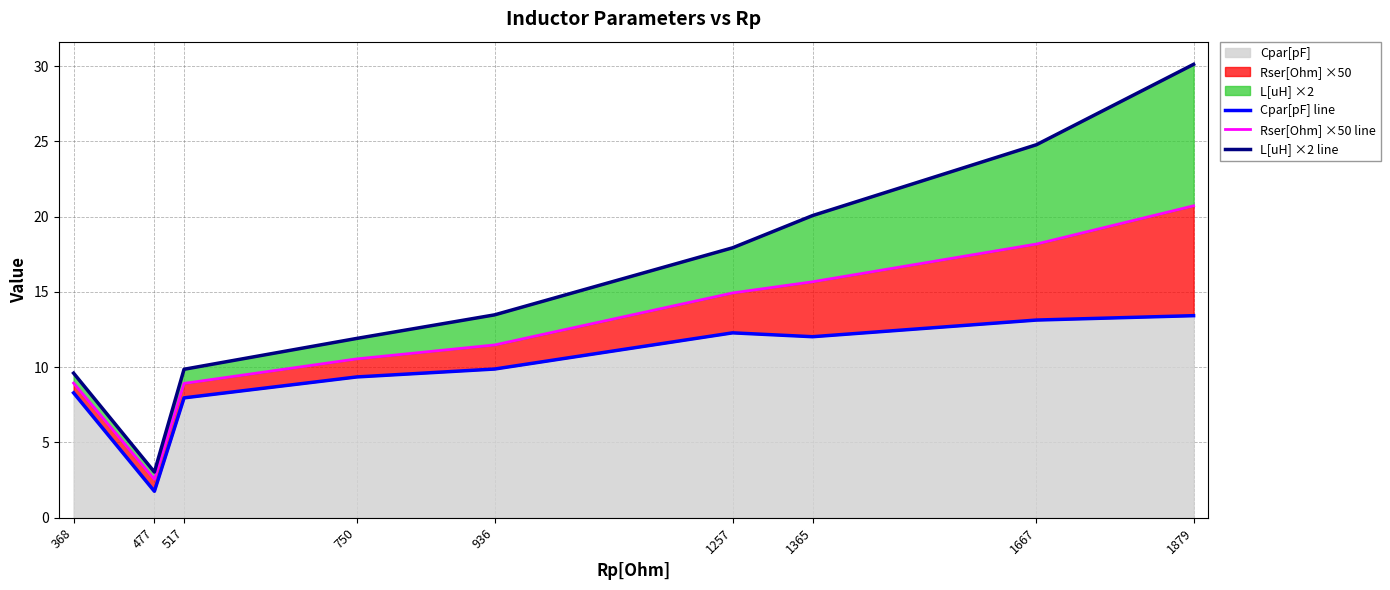

Which has a higher value, 1879 or 517?

1879